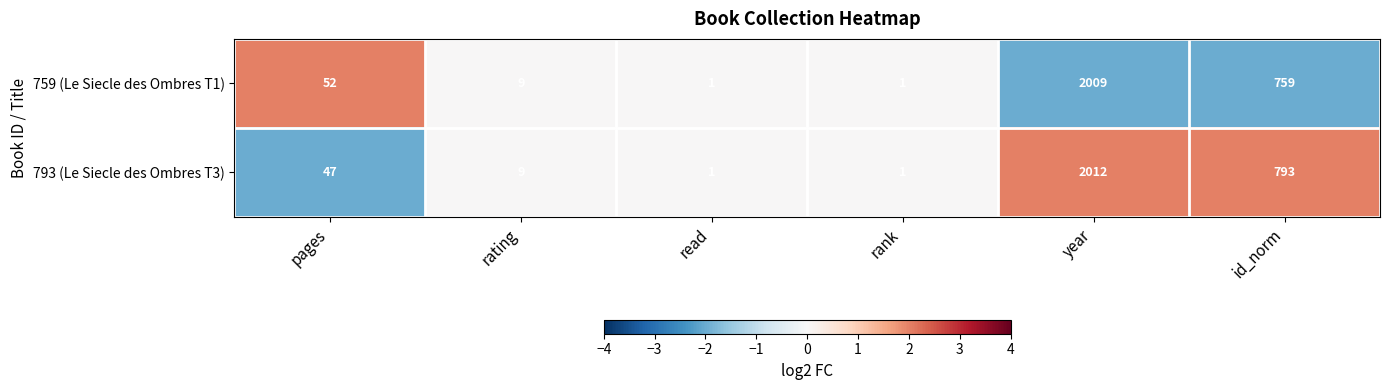

Where is 793 (Le Siecle des Ombres T3) nearest to the value 1006?

id_norm